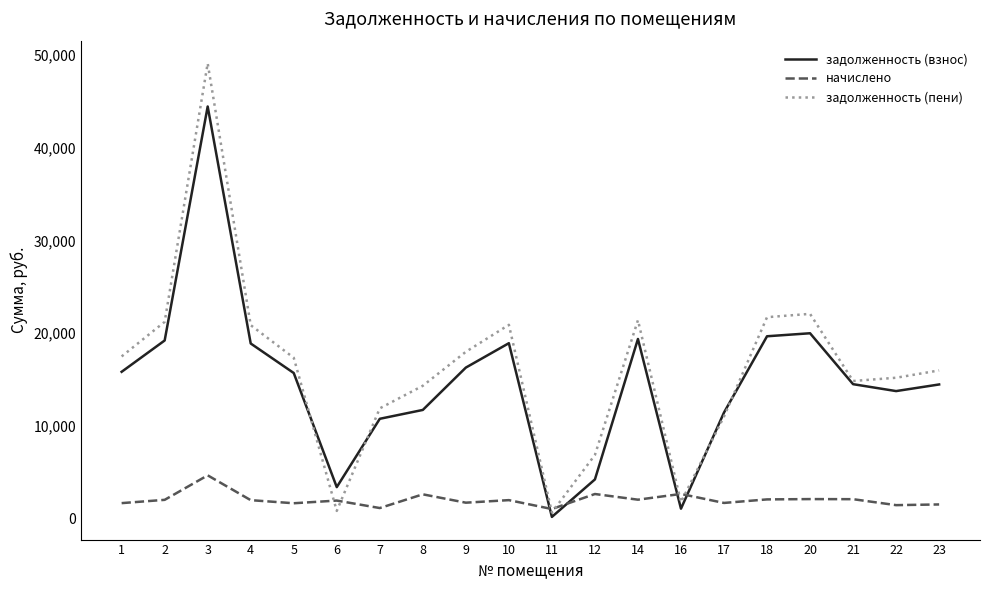

Is this an area chart (filled region under the line)?

No